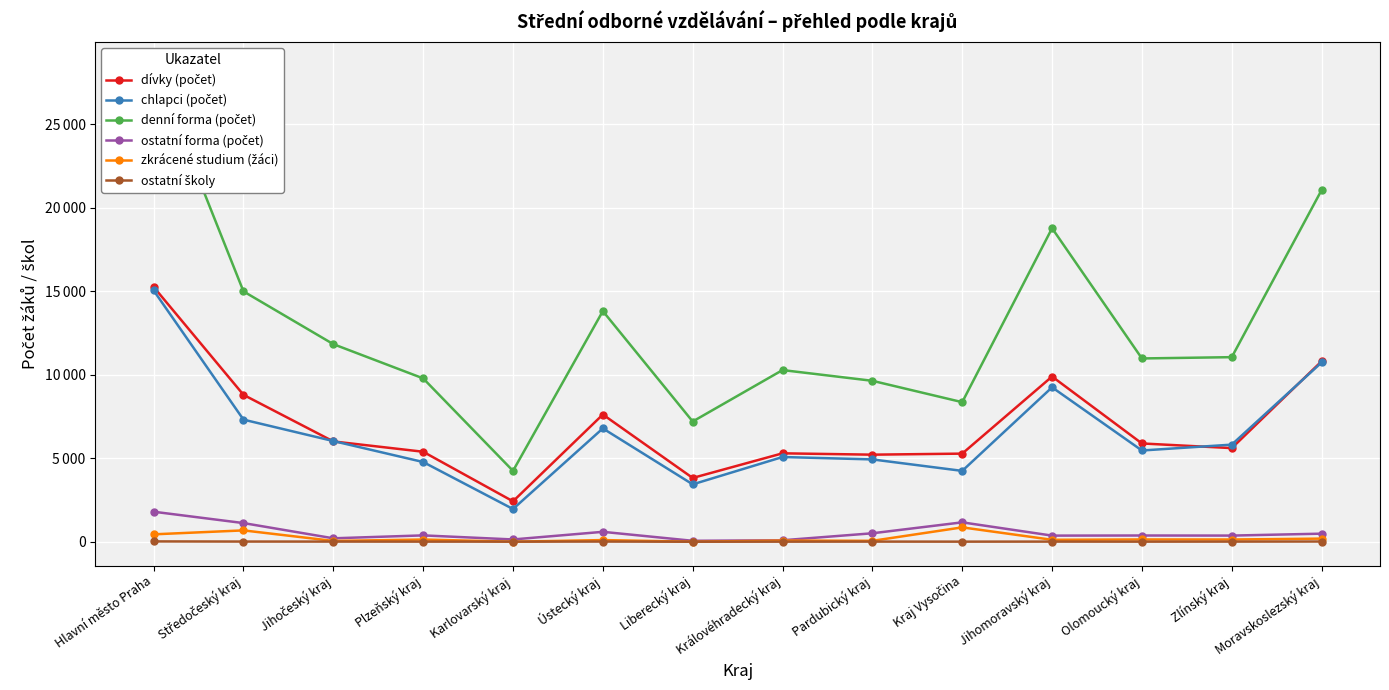

In denní forma (počet), how many points are higher than both neighbors (excluding endpoints)?

3